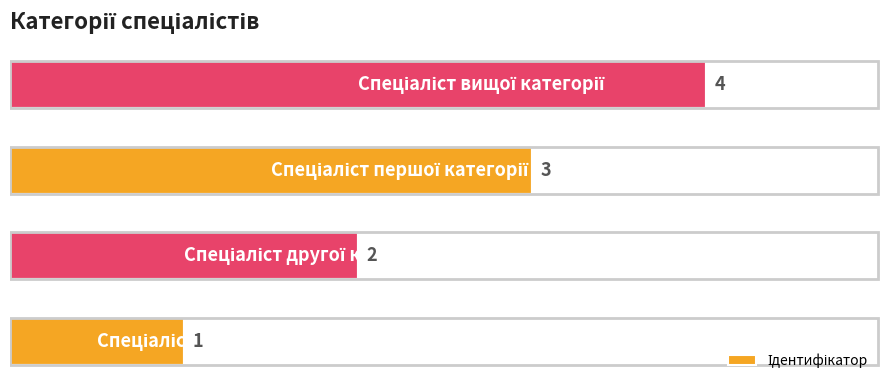

How many distinct data groups are displayed?

1